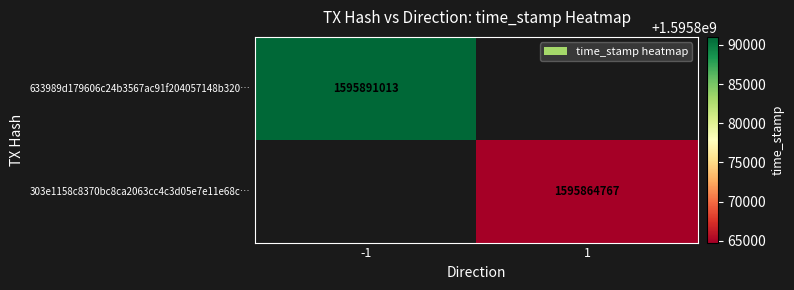

What is the minimum value shown in the chart?

1595864767.0